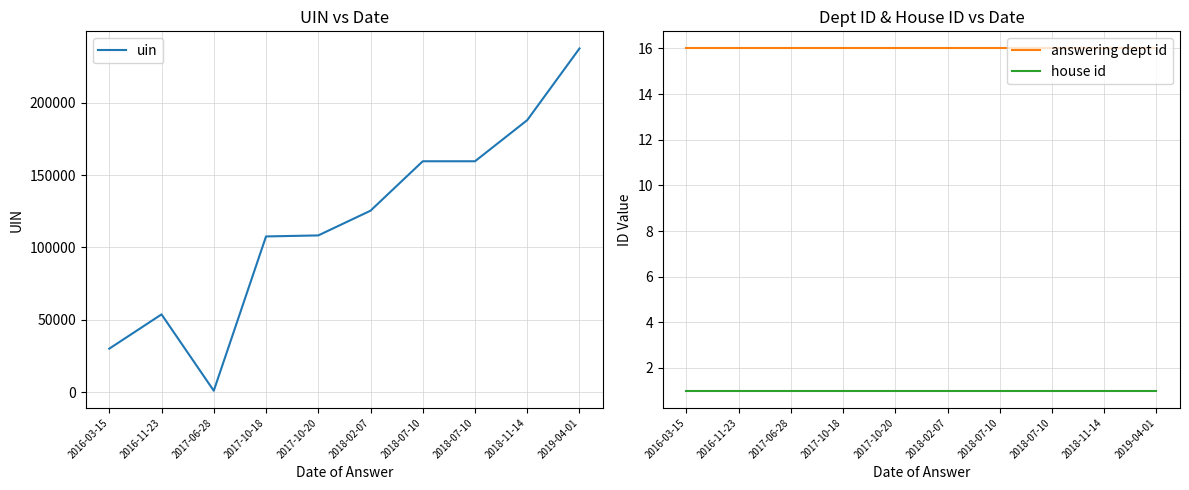

True or false: answering dept id and house id cross at least once.

False